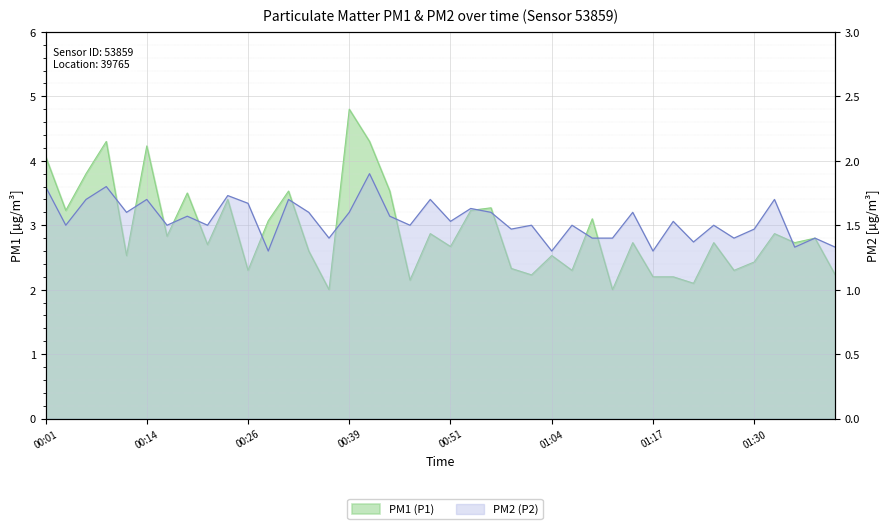

At how many categories does at least one series exceed 1?

40